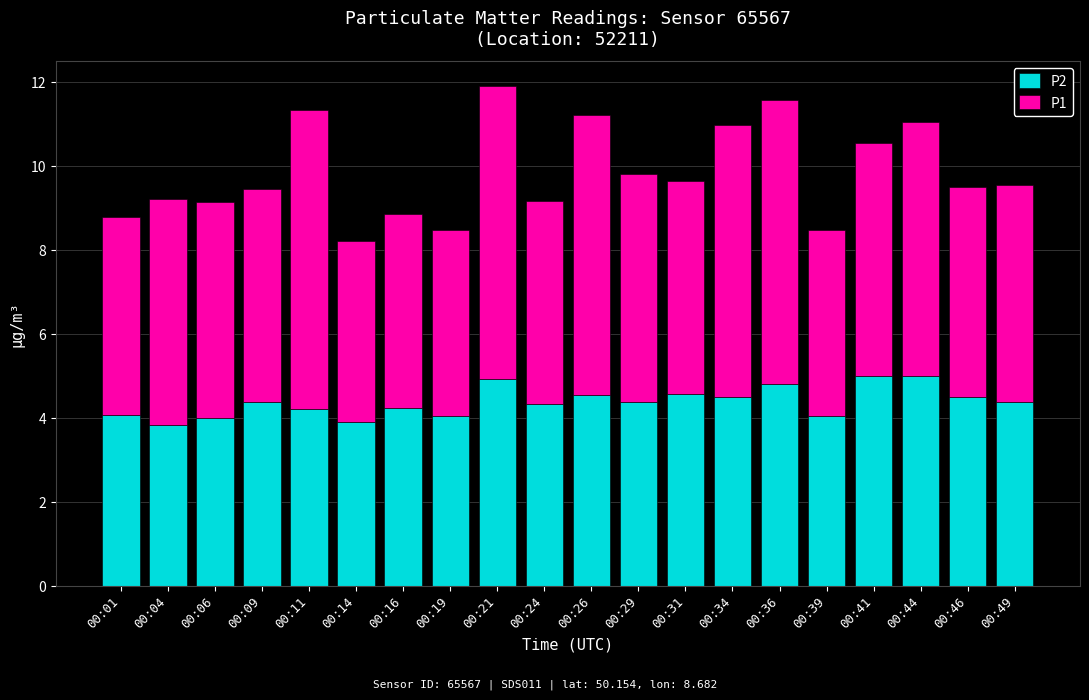

What is the total value across all series at 00:49?

9.5